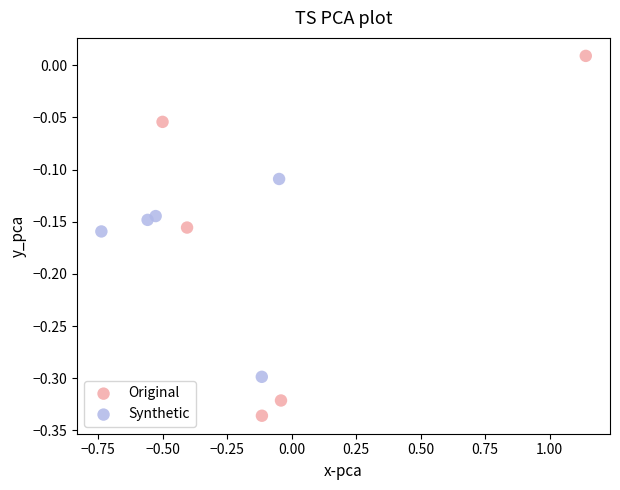

What are all the series names shown in the legend?

Original, Synthetic